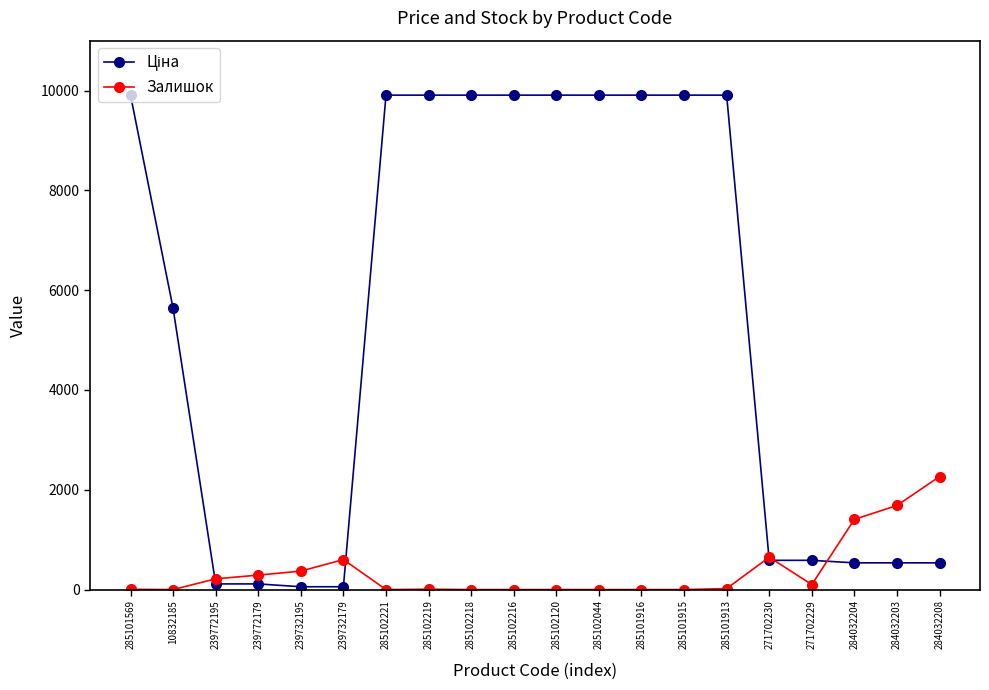

What is the maximum value for Залишок?

2265.0